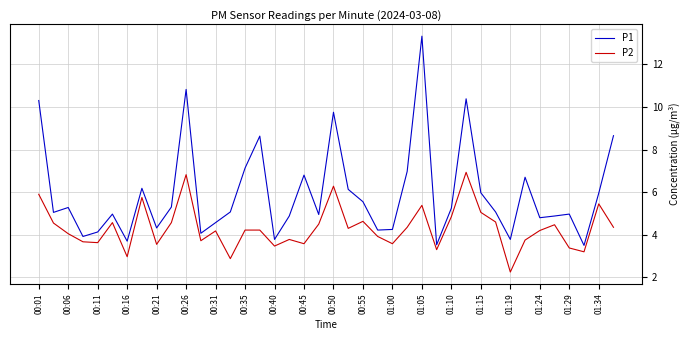

Which series has the largest total across all categories?

P1